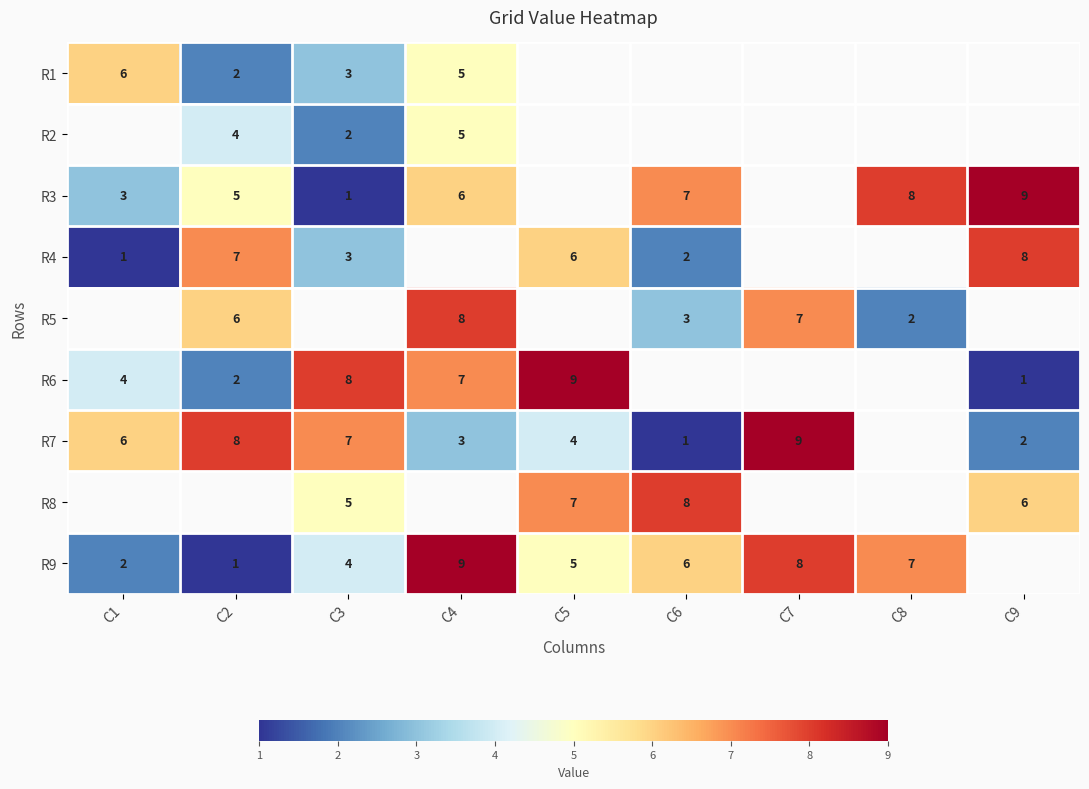

True or false: R3 has a value of 1 at C3.

True